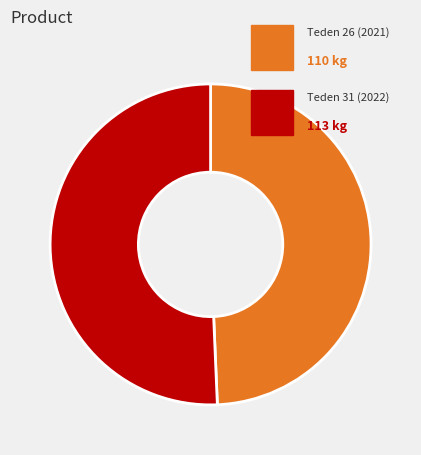

Does any single category account for the majority?

Yes